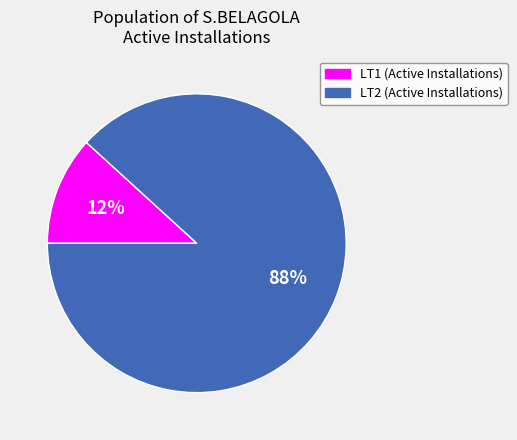

Count the number of slices in the pie.

2